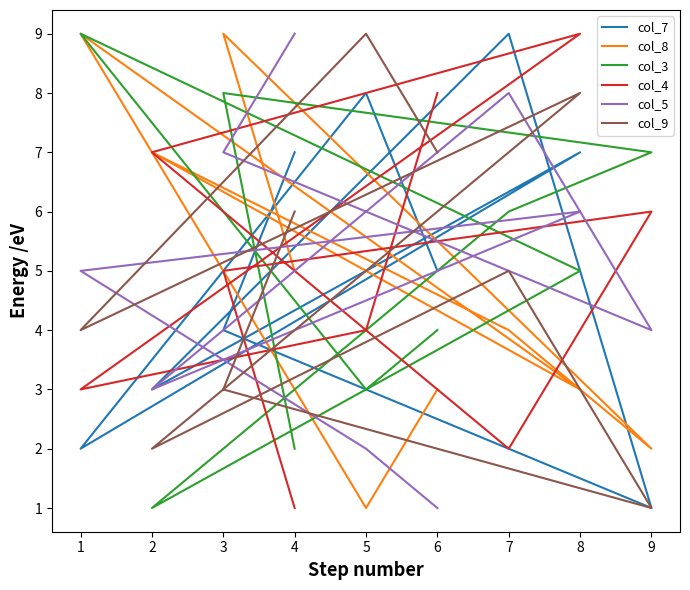

How many categories are shown in the chart?

9